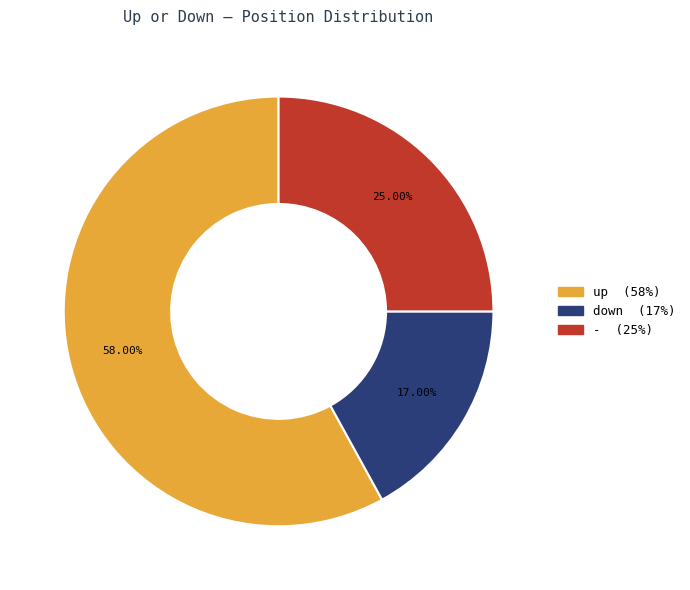

To the nearest percent, what percentage of the pie is up?

58%